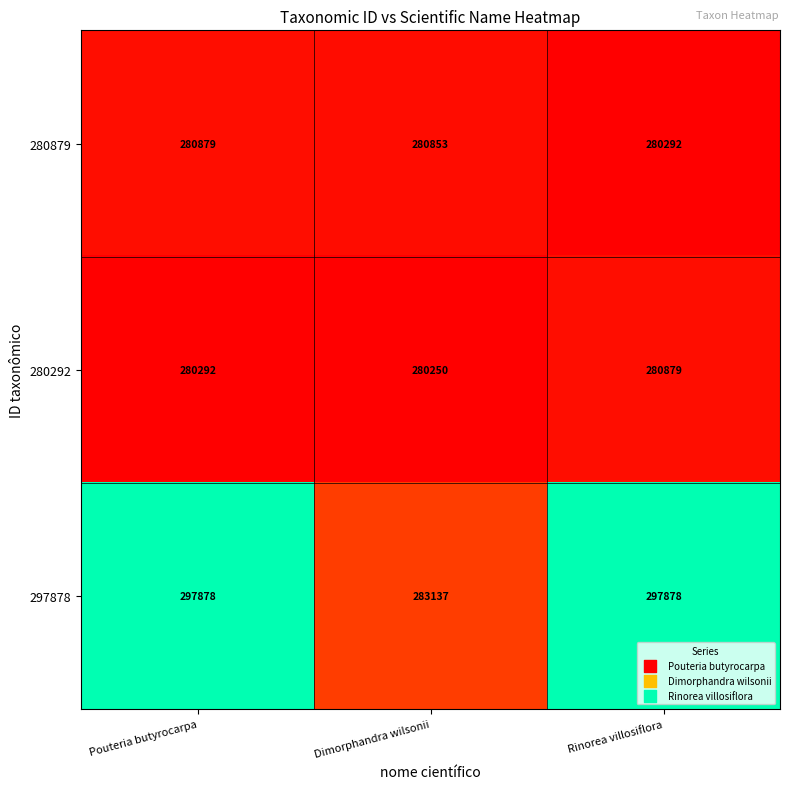

What is the sum of all 280879 values?

842024